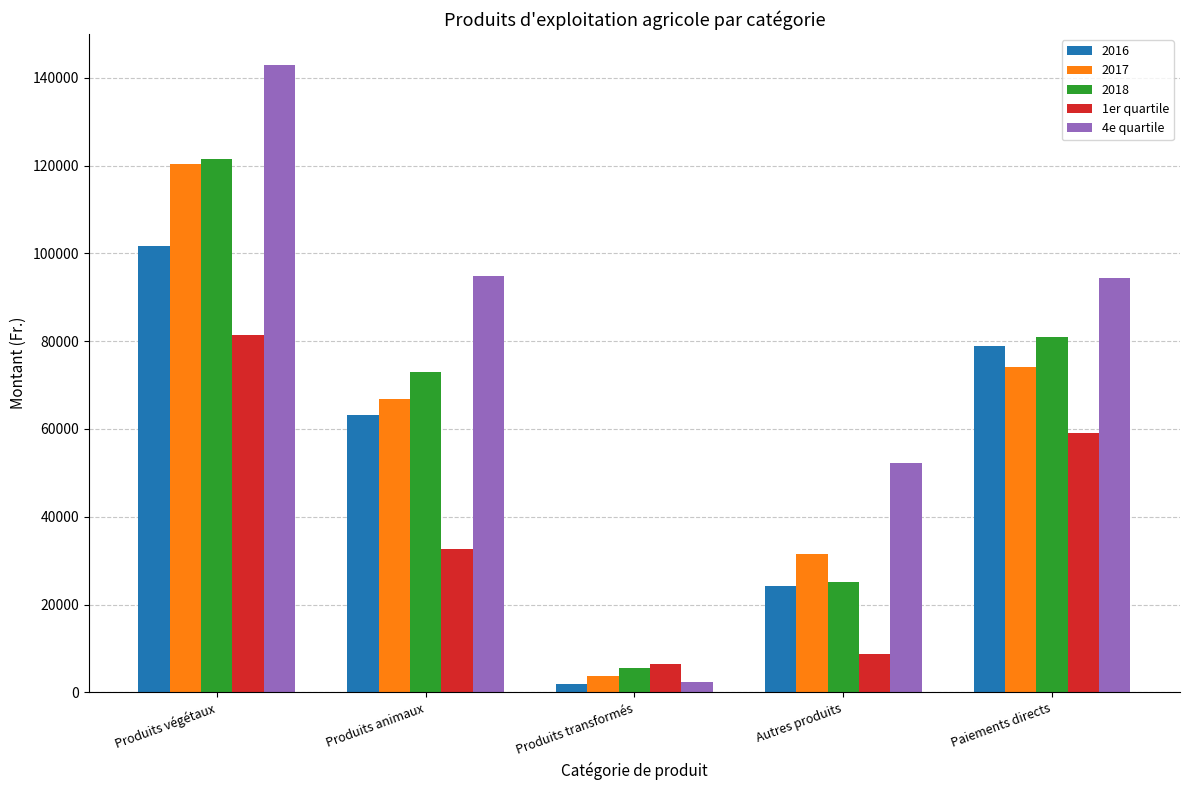

What is the label of the 1st bar from the right?

Paiements directs